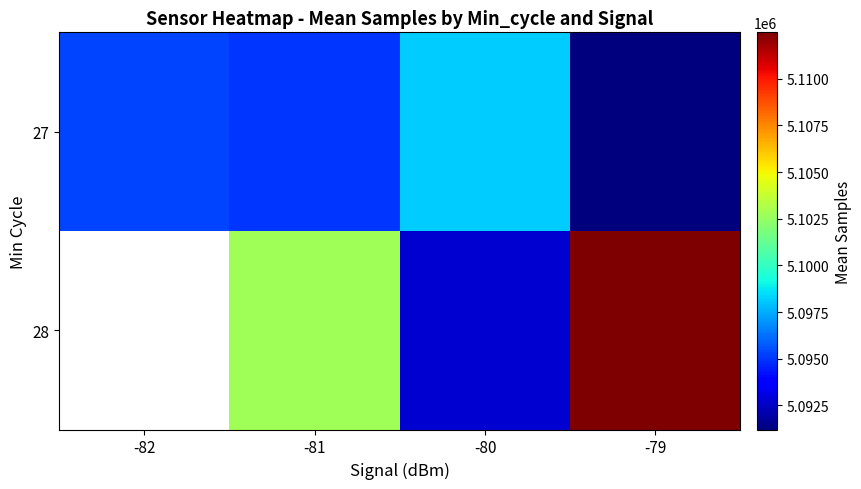

The value of 27 at -82 is 5095324.8. True or false?

True